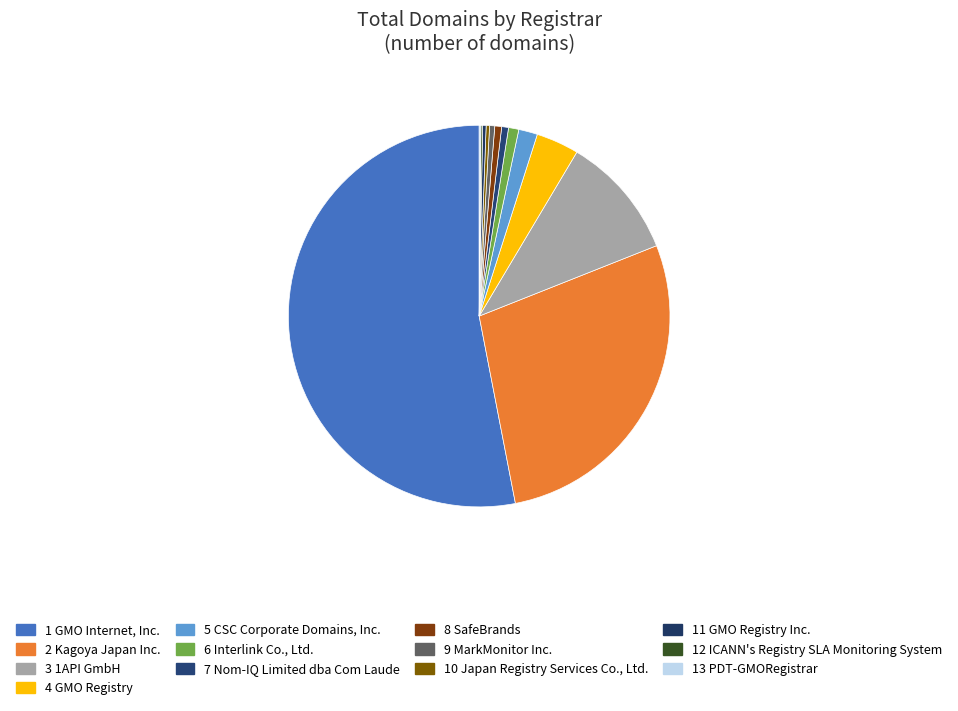

Which category has the smallest portion of the pie?

ICANN's Registry SLA Monitoring System